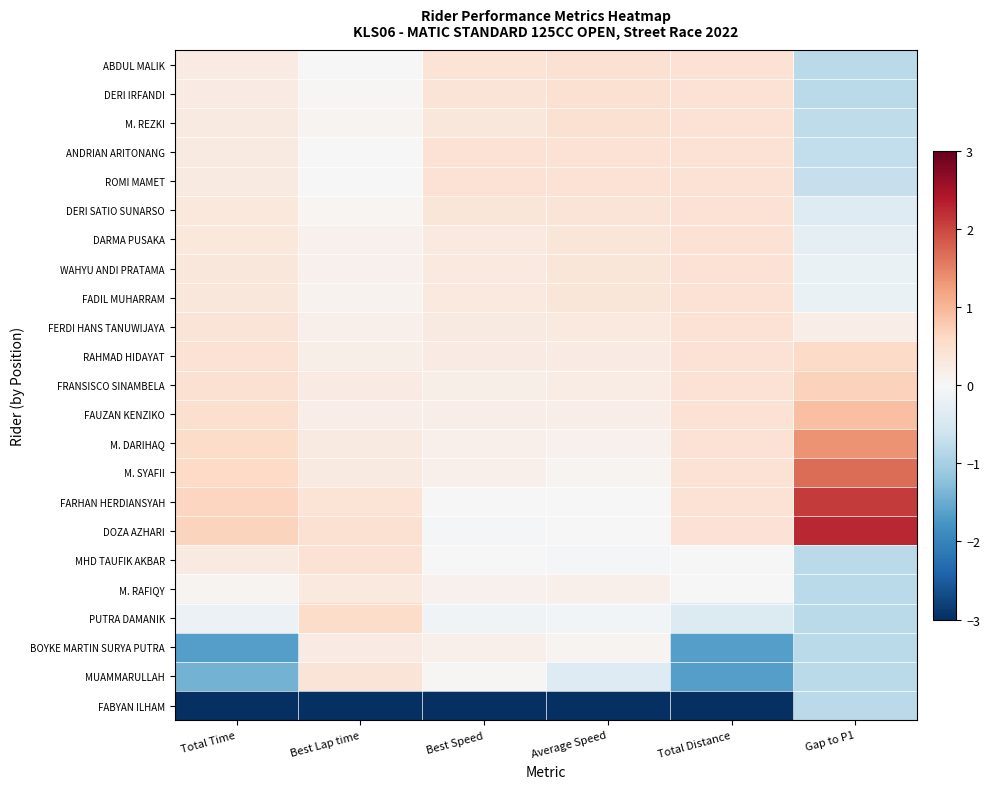

At which category is the sum across all series the highest?

Average Speed